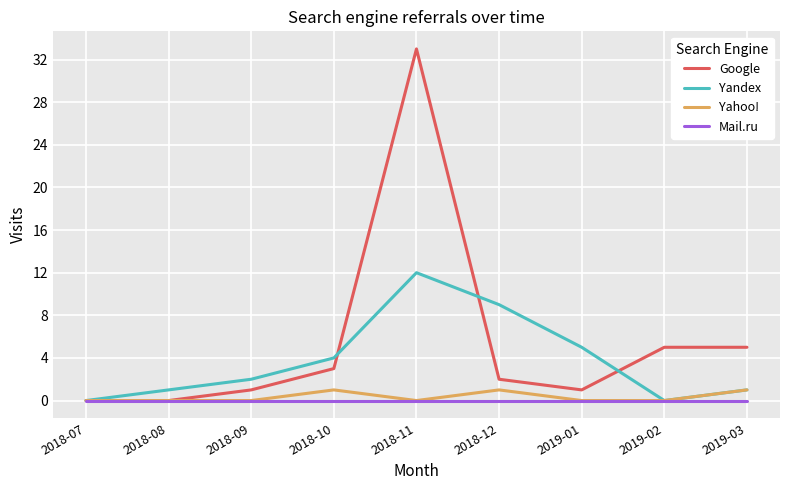

Reading right to left, extract all data points from this chart.

Google: 2019-03=5	2019-02=5	2019-01=1	2018-12=2	2018-11=33	2018-10=3	2018-09=1	2018-08=0	2018-07=0
Yandex: 2019-03=1	2019-02=0	2019-01=5	2018-12=9	2018-11=12	2018-10=4	2018-09=2	2018-08=1	2018-07=0
Yahoo!: 2019-03=1	2019-02=0	2019-01=0	2018-12=1	2018-11=0	2018-10=1	2018-09=0	2018-08=0	2018-07=0
Mail.ru: 2019-03=0	2019-02=0	2019-01=0	2018-12=0	2018-11=0	2018-10=0	2018-09=0	2018-08=0	2018-07=0